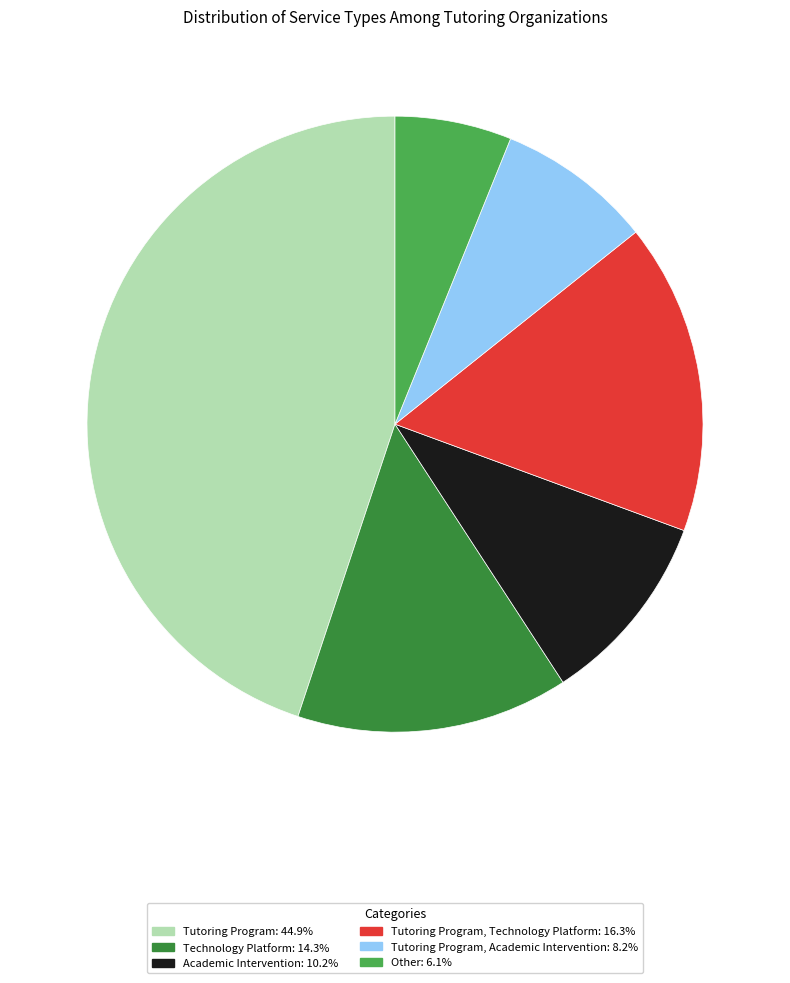

Is there a majority slice in this chart?

No